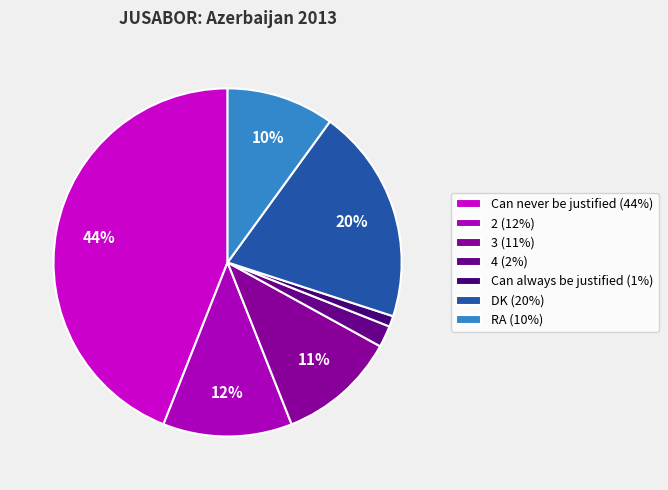

Does any single category account for the majority?

No